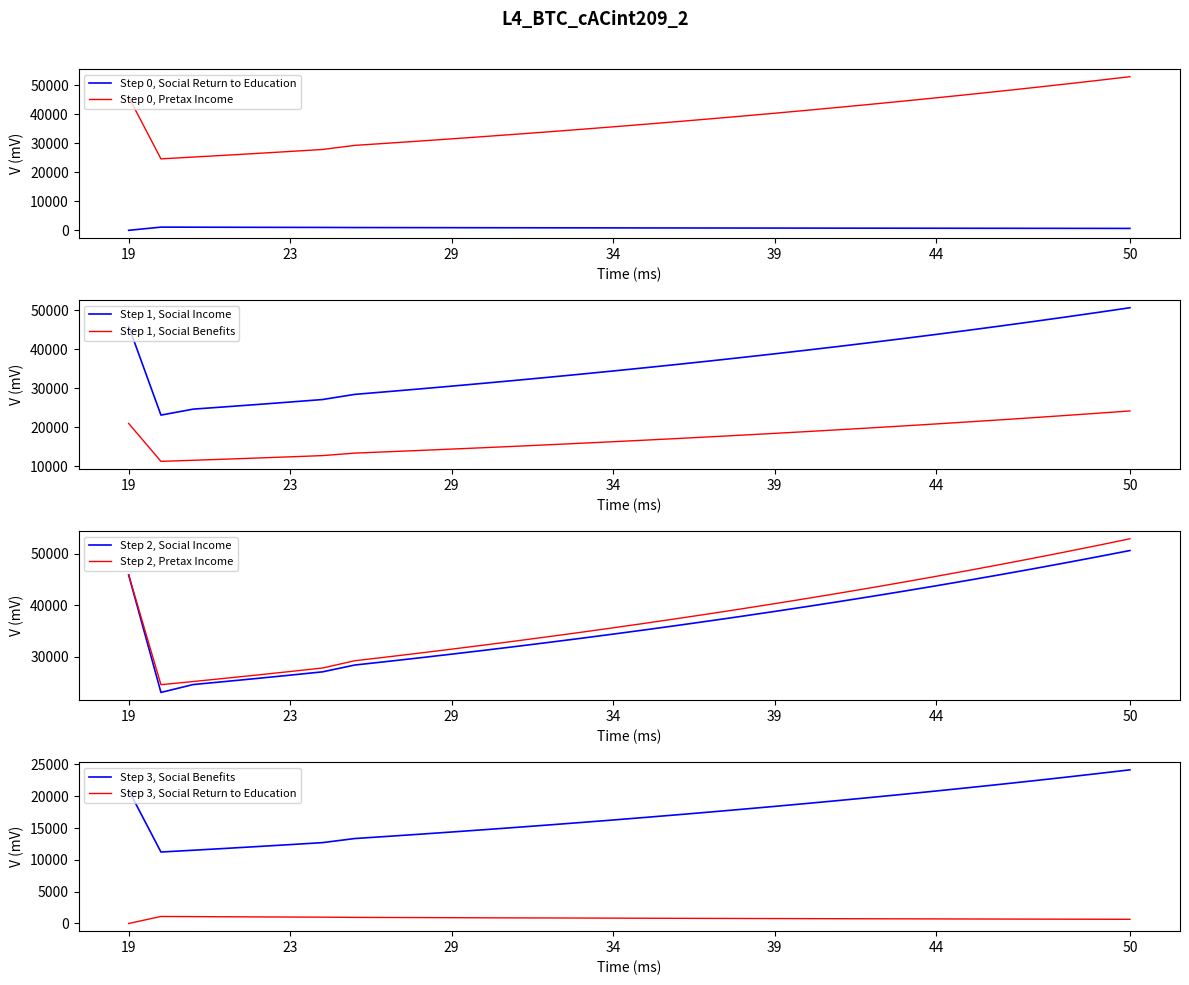

How many data points in Pretax Income are above 17095?

16